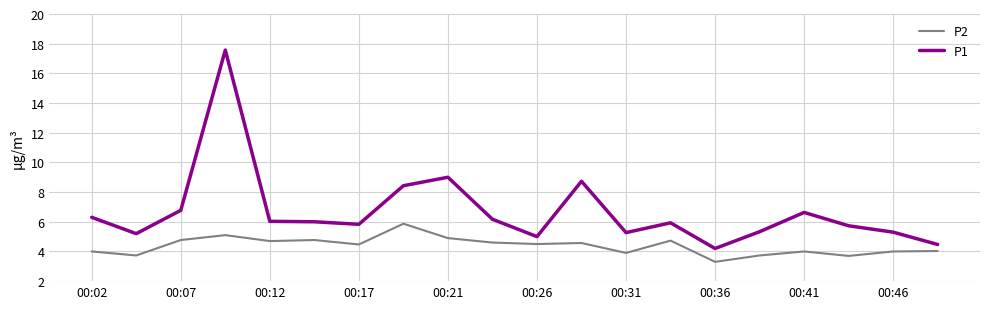

What is the difference between the maximum and minimum values in the P1 series?

13.4